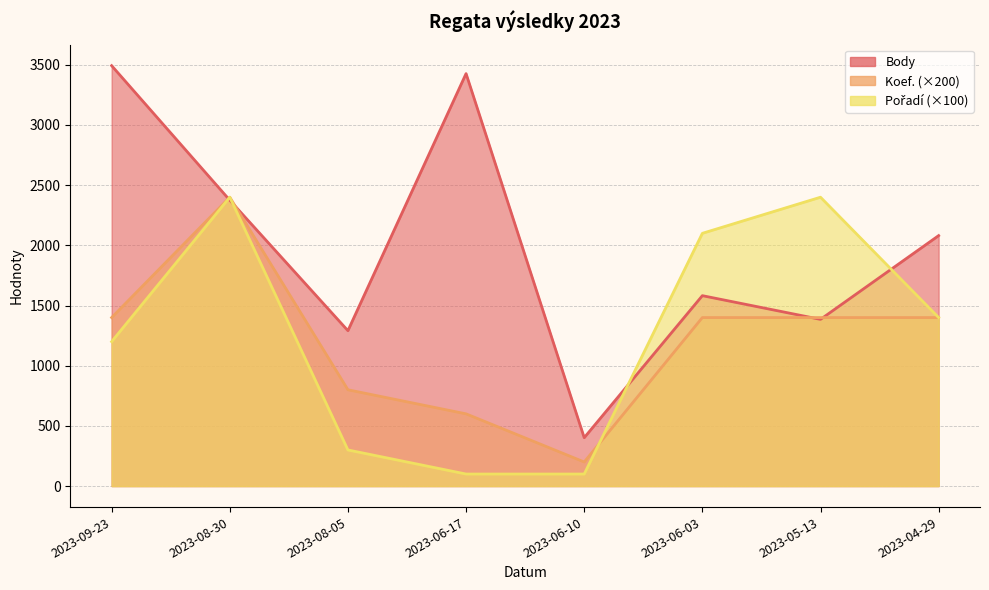

What position from the left is 2023-05-13?

7